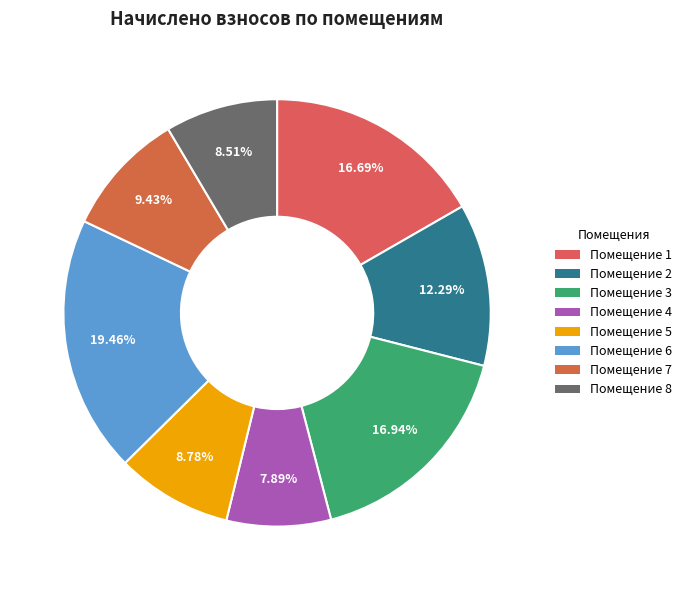

Count the number of slices in the pie.

8